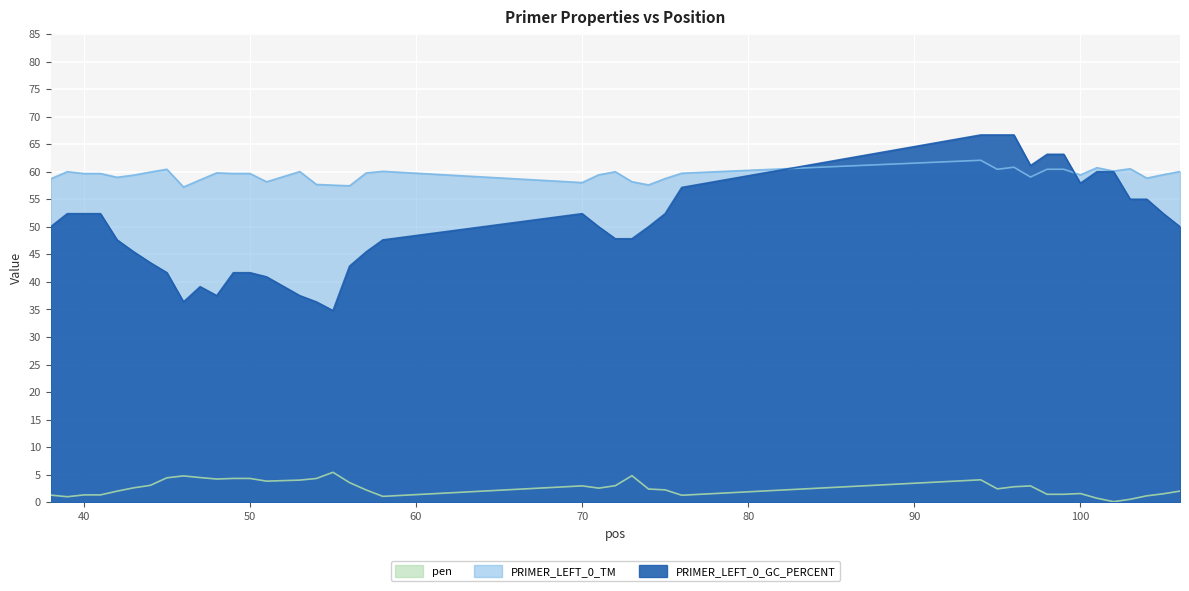

At 96, list the series in order from smallest to largest.

pen, PRIMER_LEFT_0_TM, PRIMER_LEFT_0_GC_PERCENT